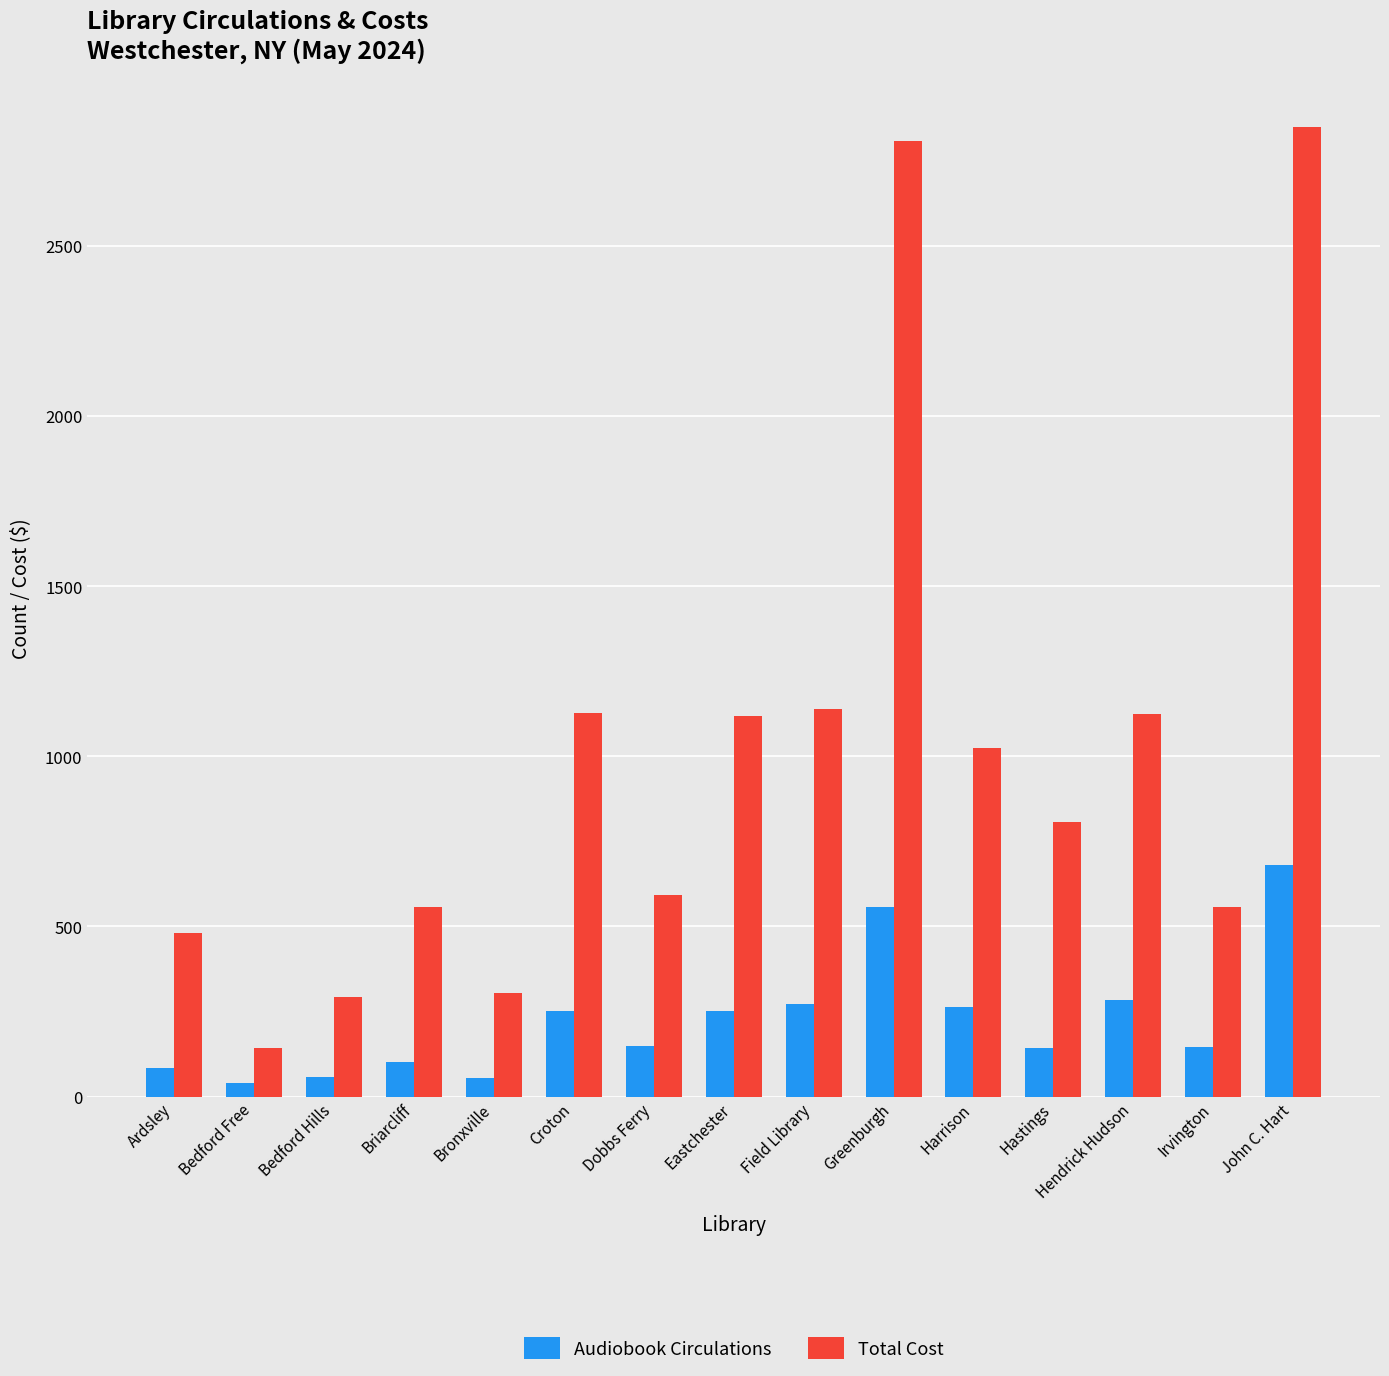

How many values in the Audiobook Circulations series are below 149?

7